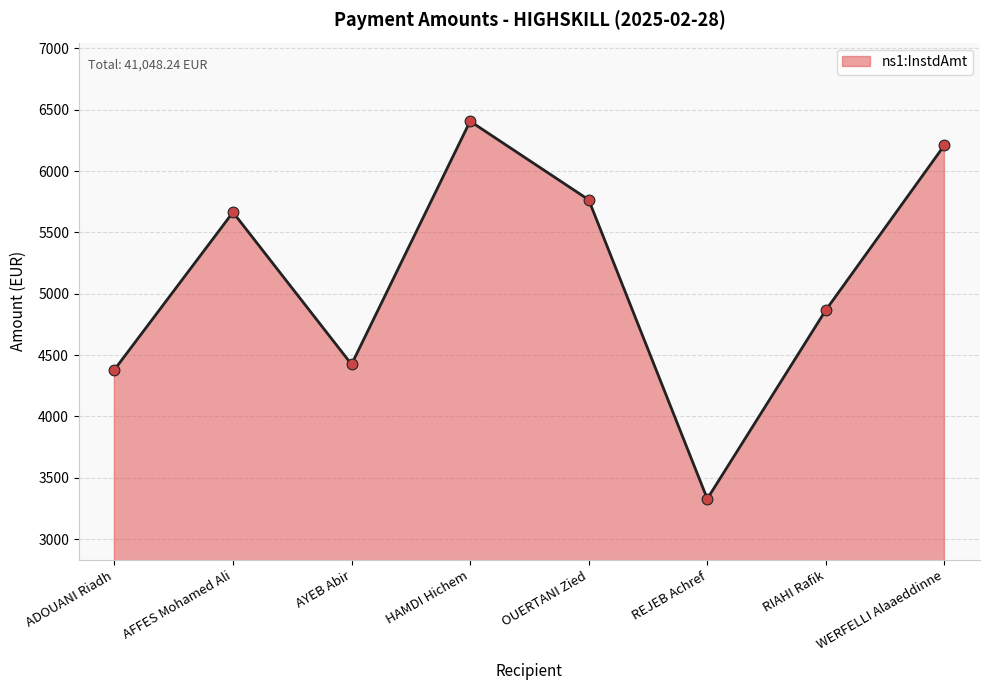

What is the ratio of the value at ADOUANI Riadh to the value at WERFELLI Alaaeddinne?

0.7